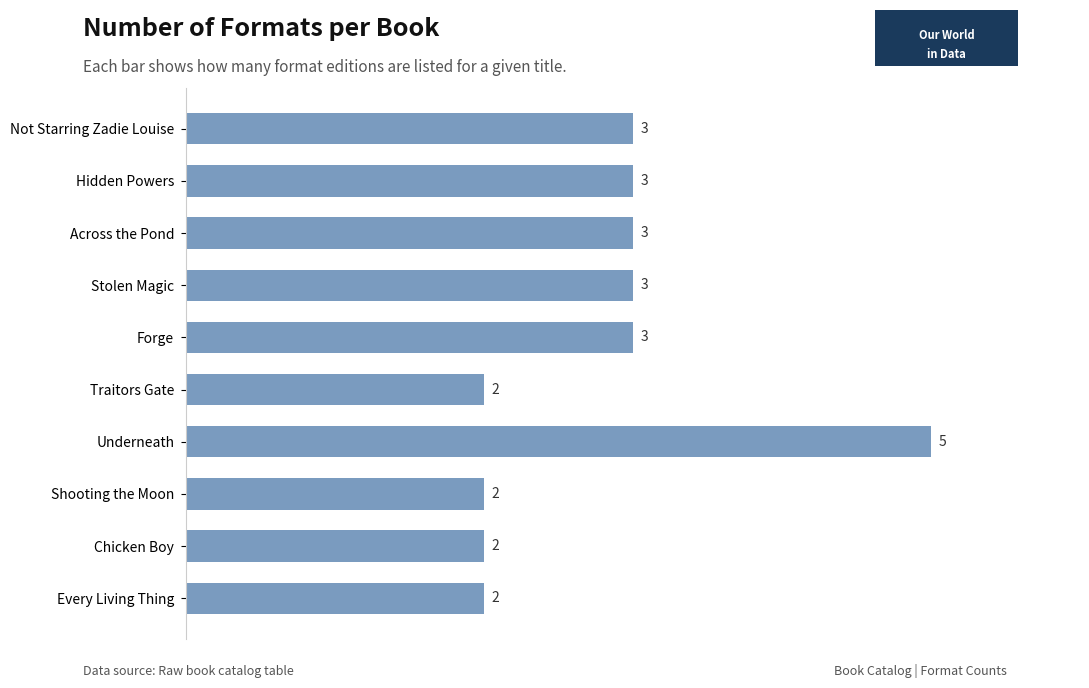

Which category has the highest value across all series?

Underneath